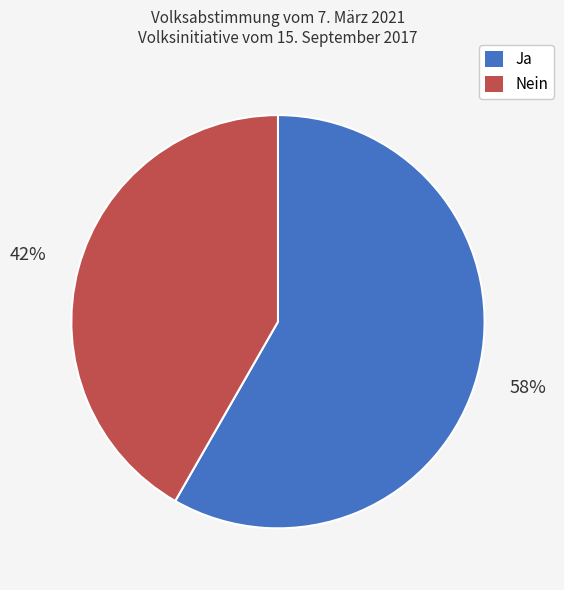

Is there any slice that represents more than half of the pie?

Yes